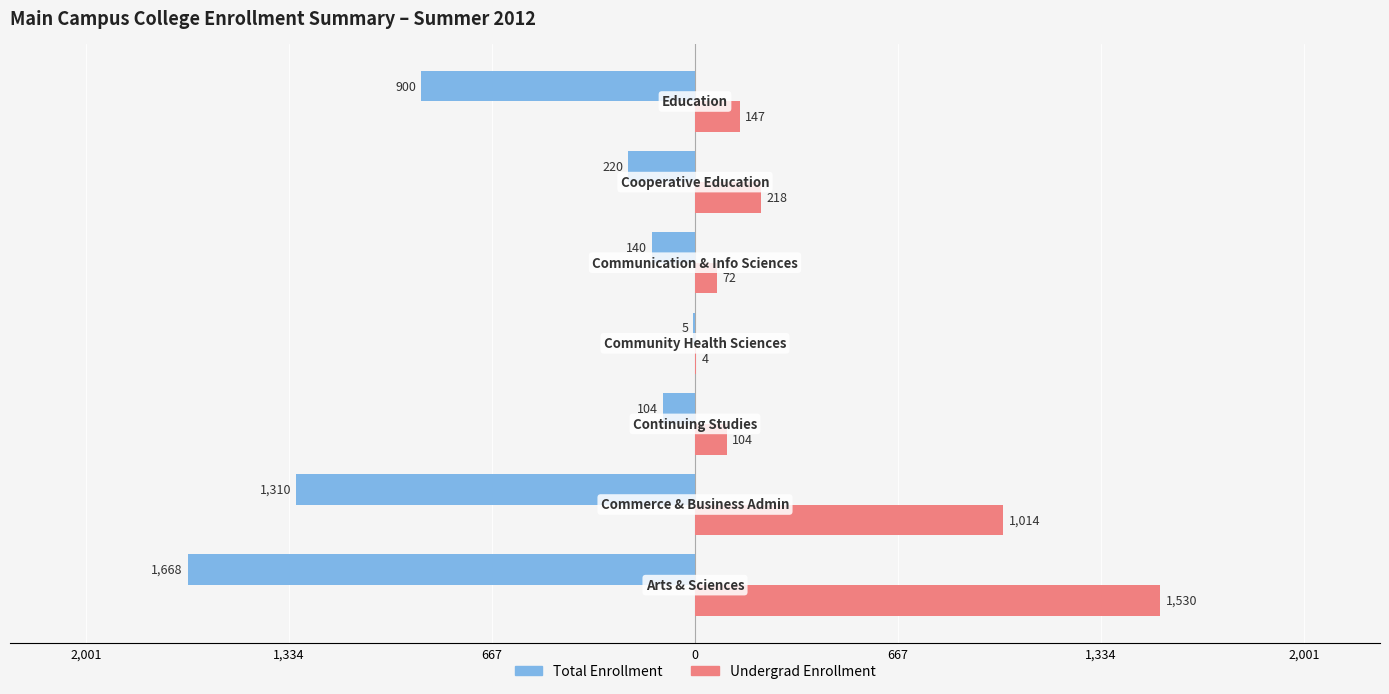

What are all the series names shown in the legend?

Total Enrollment, Undergrad Enrollment